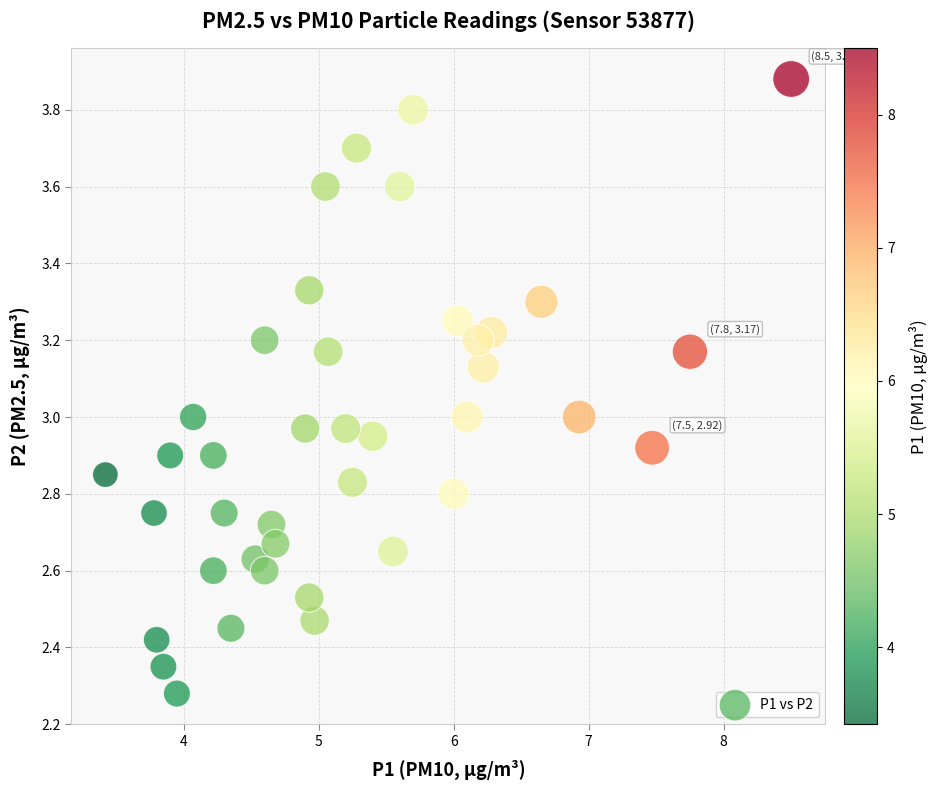

What is the range of X values (max minus min)?

5.1